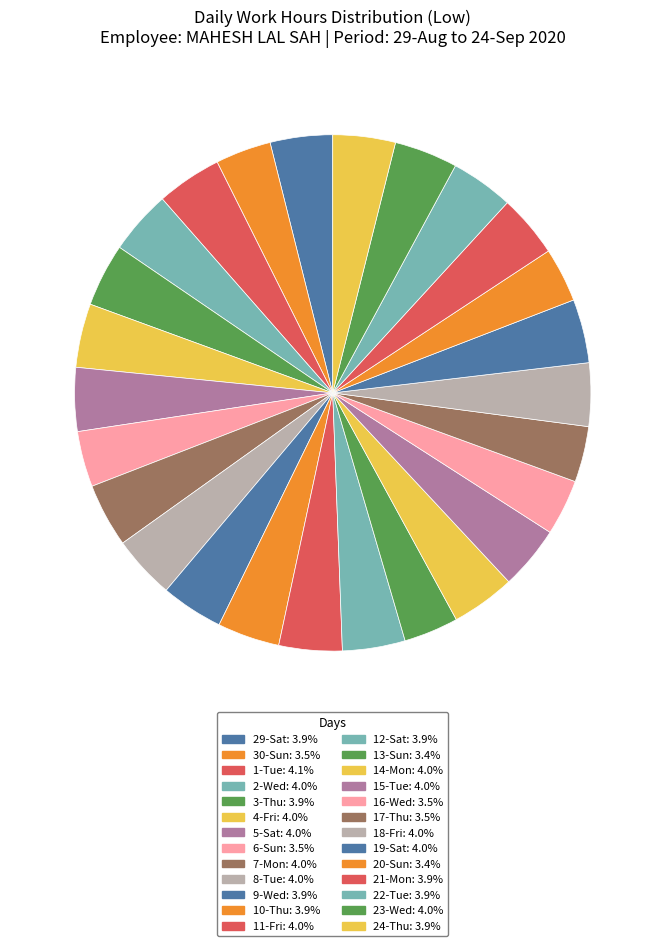

Is there any slice that represents more than half of the pie?

No